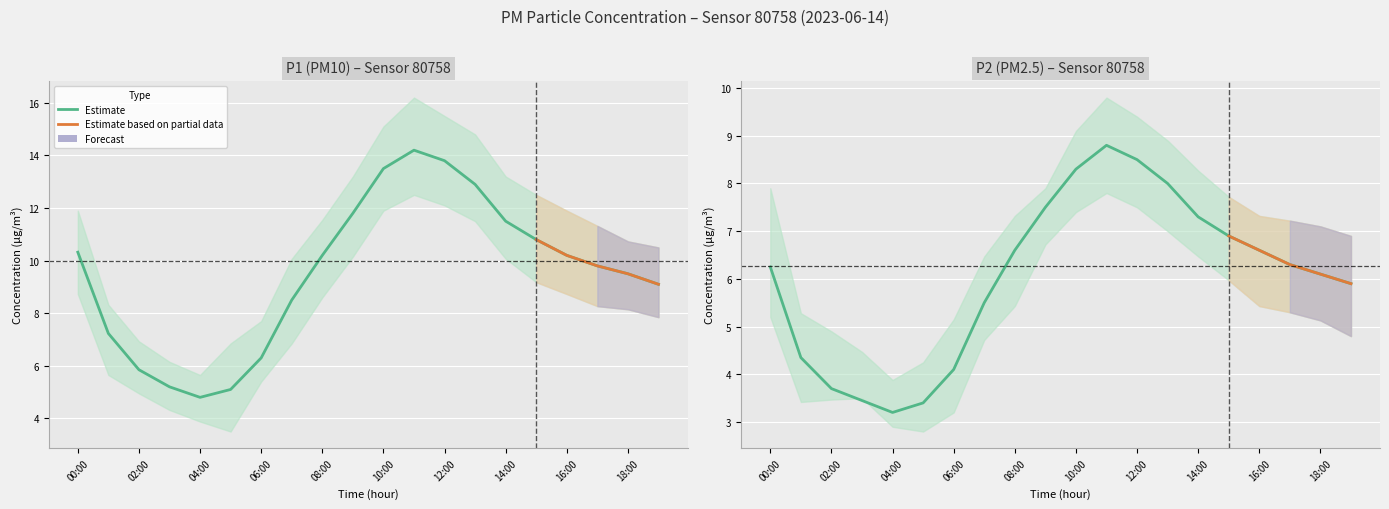

True or false: P2 and P1 intersect in this chart.

False